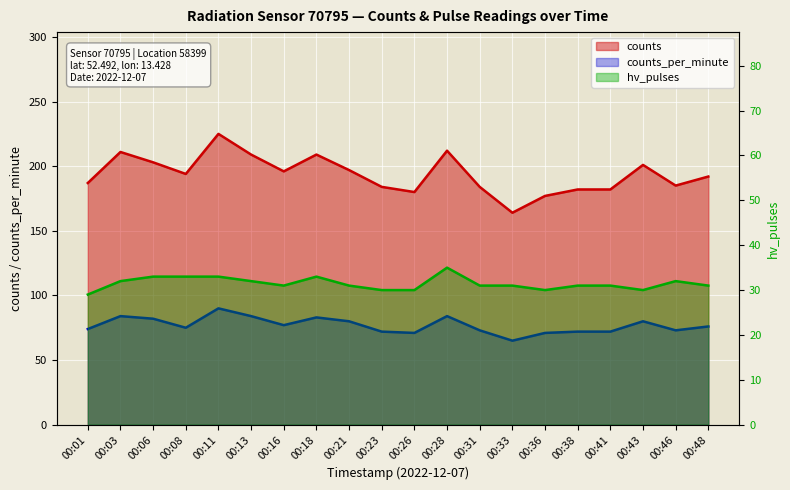

Rank the series at 00:38 from highest to lowest value.

counts, counts_per_minute, hv_pulses